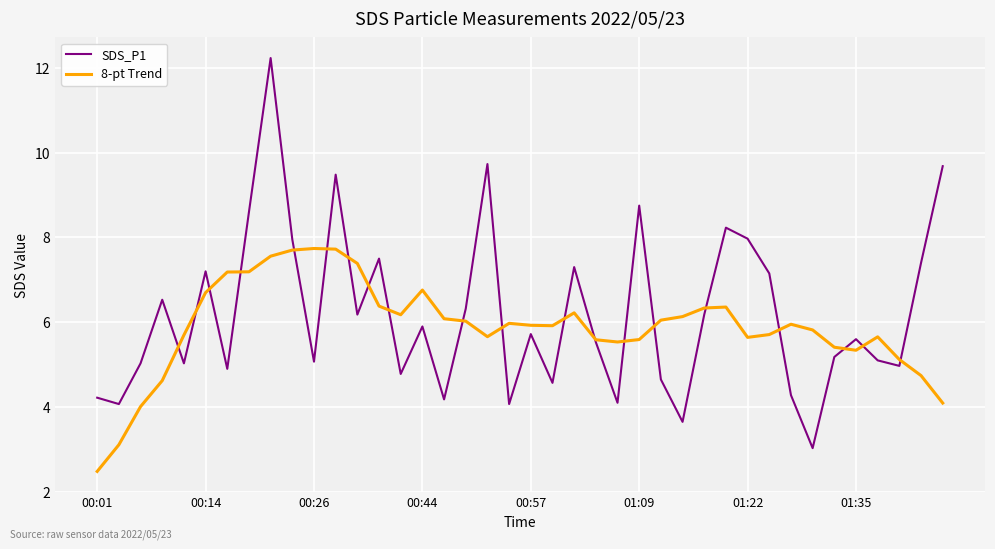

List the series in order of their peak value, highest first.

SDS_P1, 8-pt Trend